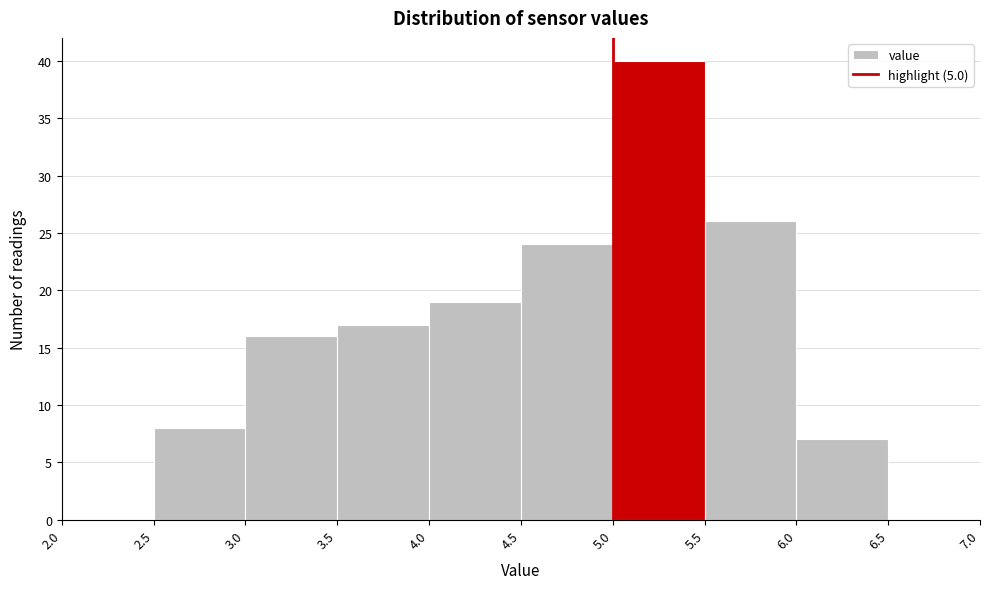

How tall is the bar that spans 2.5 to 3.0 on the x-axis? The values are not printed on the chart, so give them approximately, as read against the axis.

8